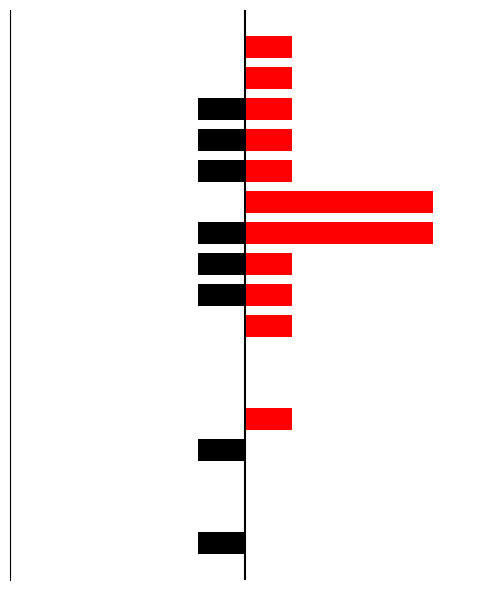

Rank the series by their average value, from lowest to highest.

AB, HO